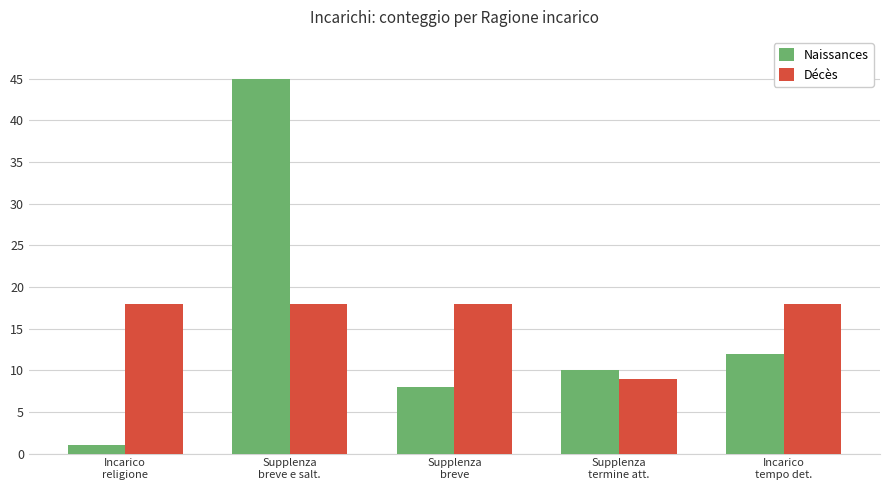

What is the average value of the Décès series?

16